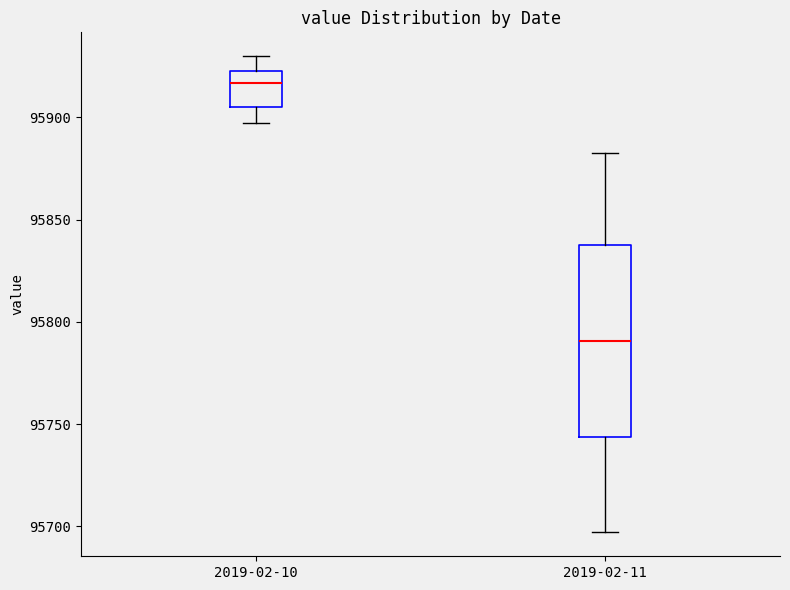

Reading left to right, read every box against the y-axis: the position of its median line, the range the box covers, and the ends of its whiskers. The values are not printed on the chart, so give them approximately, as read against the axis.

2019-02-10: median 95915, box 95905 to 95925, whiskers 95895 to 95930
2019-02-11: median 95790, box 95745 to 95835, whiskers 95695 to 95885